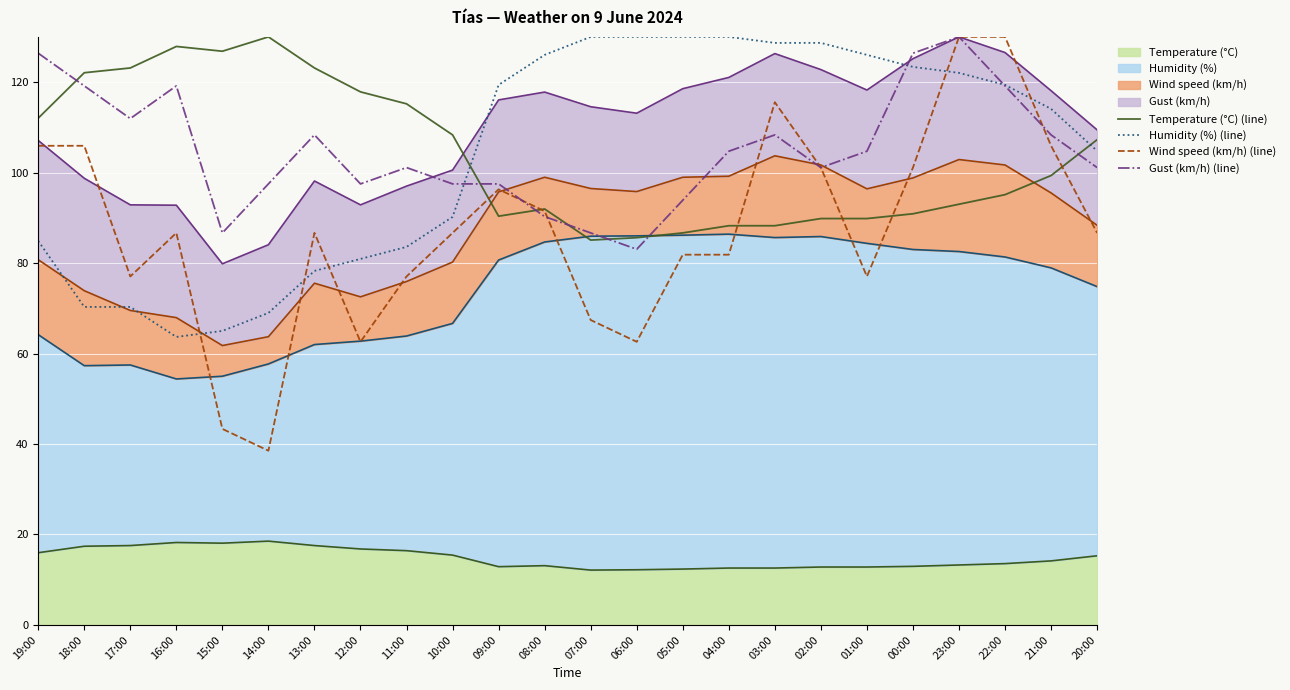

Which series changed the most between 11:00 and 00:00?

Humidity (%) (line)